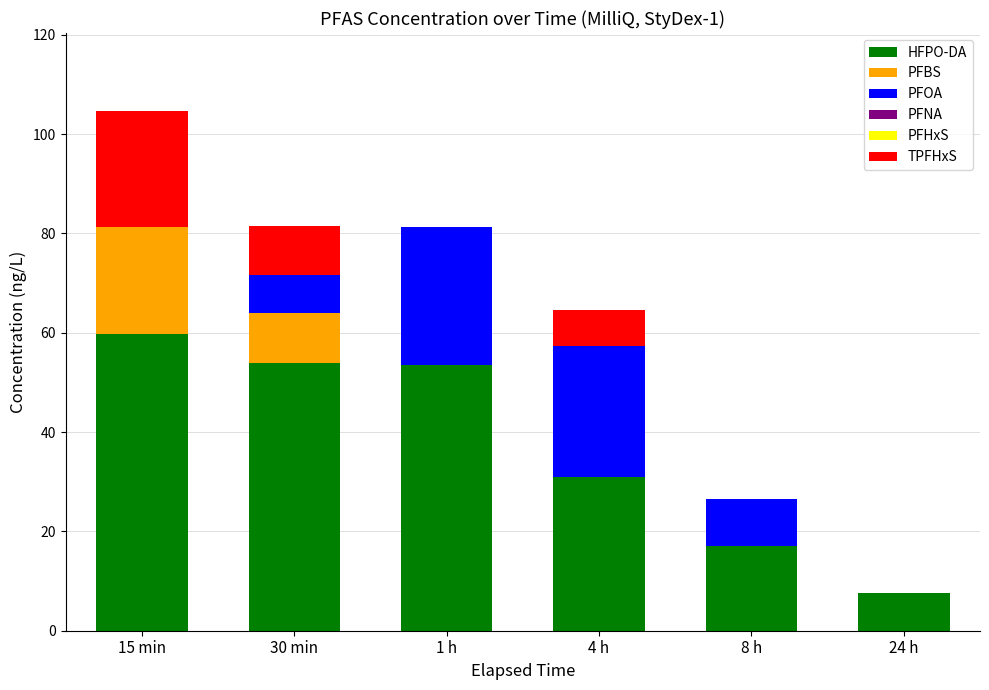

The value of HFPO-DA at 4 h is 30.9. True or false?

True